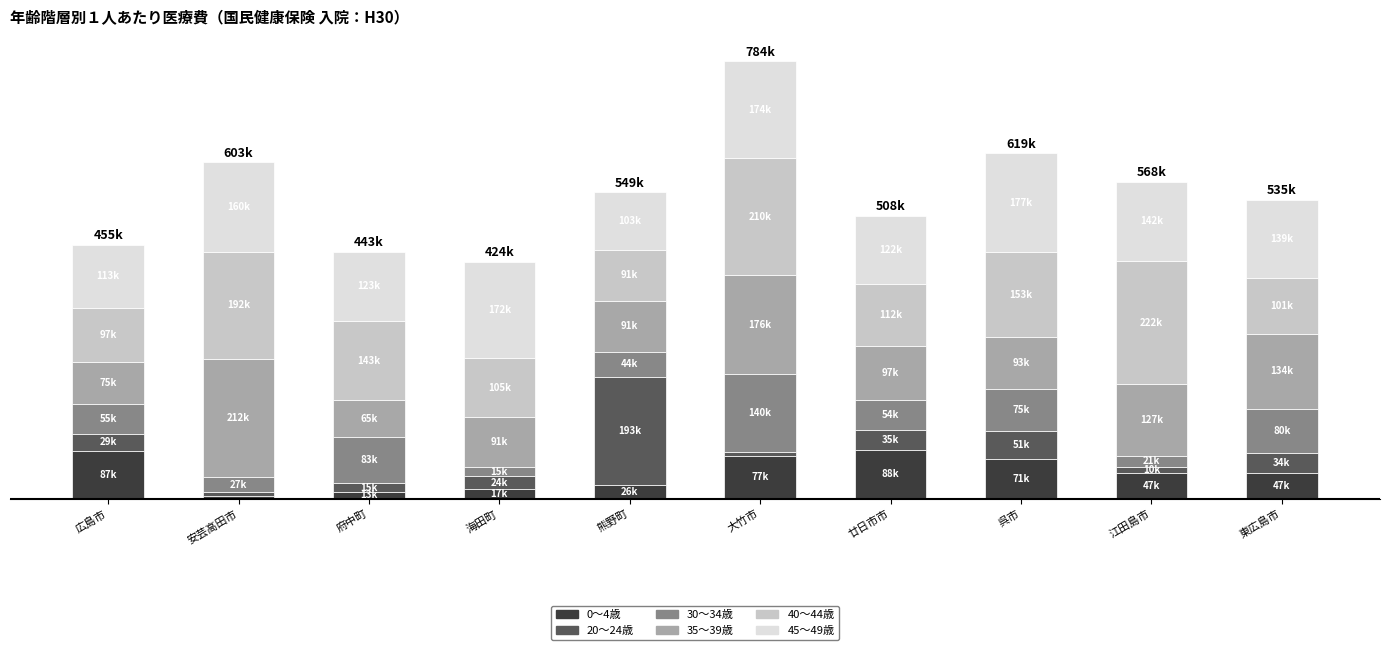

Between 熊野町 and 廿日市市, which series saw the biggest shift?

20～24歳